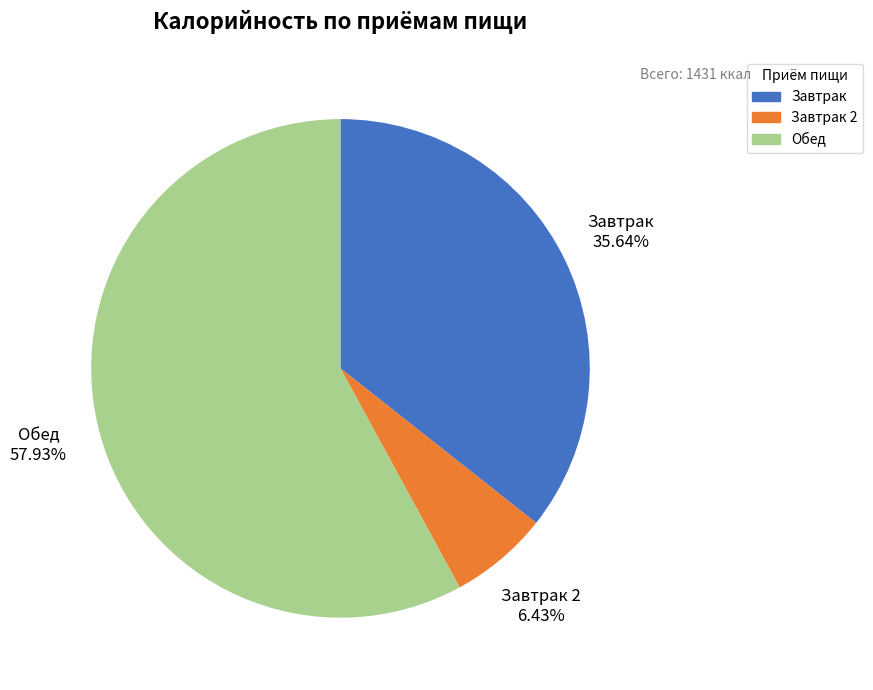

Does any single category account for the majority?

Yes